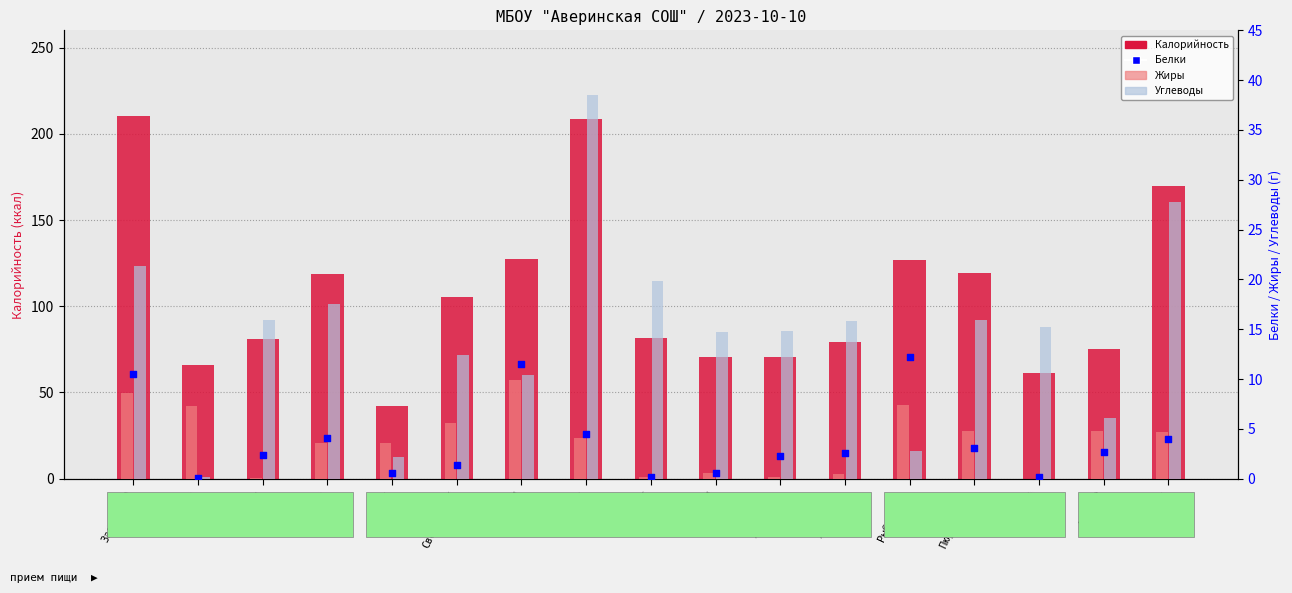

What is the total value across all series at Запеканка?

250.8